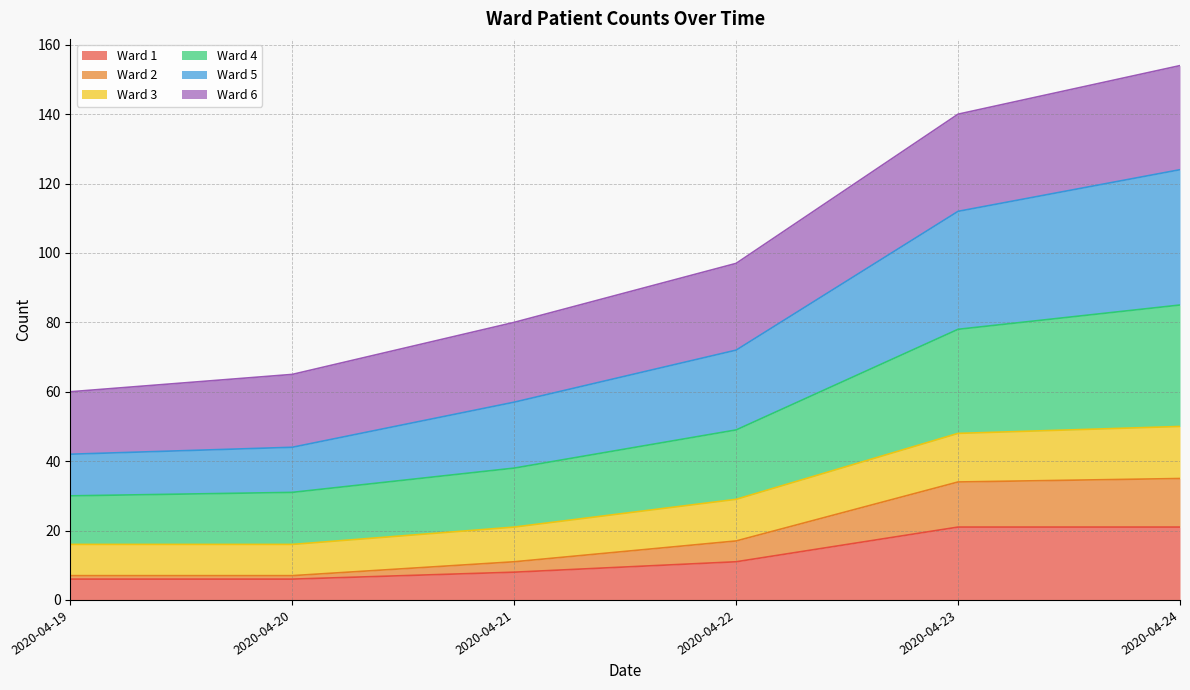

What are all the series names shown in the legend?

Ward 1, Ward 2, Ward 3, Ward 4, Ward 5, Ward 6